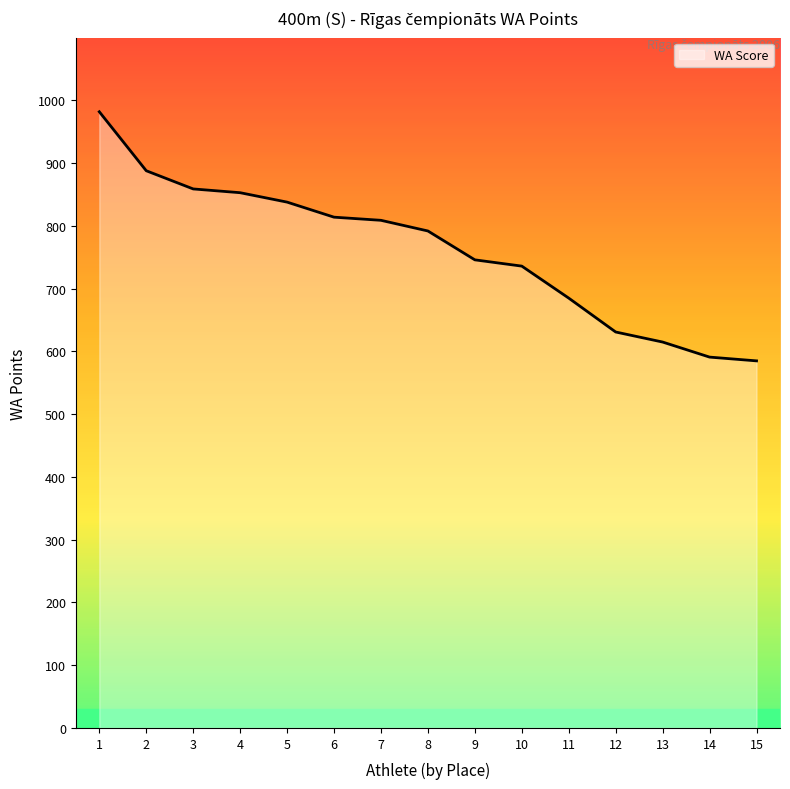

At which label is the value closest to 783?

8